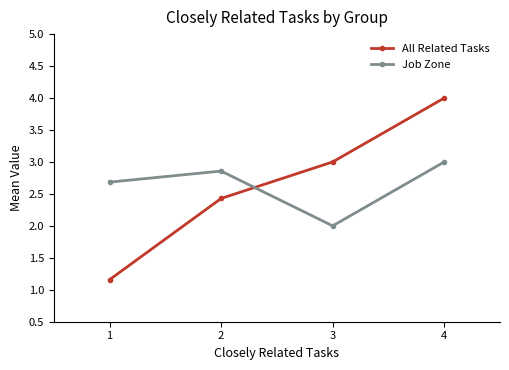

What is the sum of all Job Zone values?

10.5